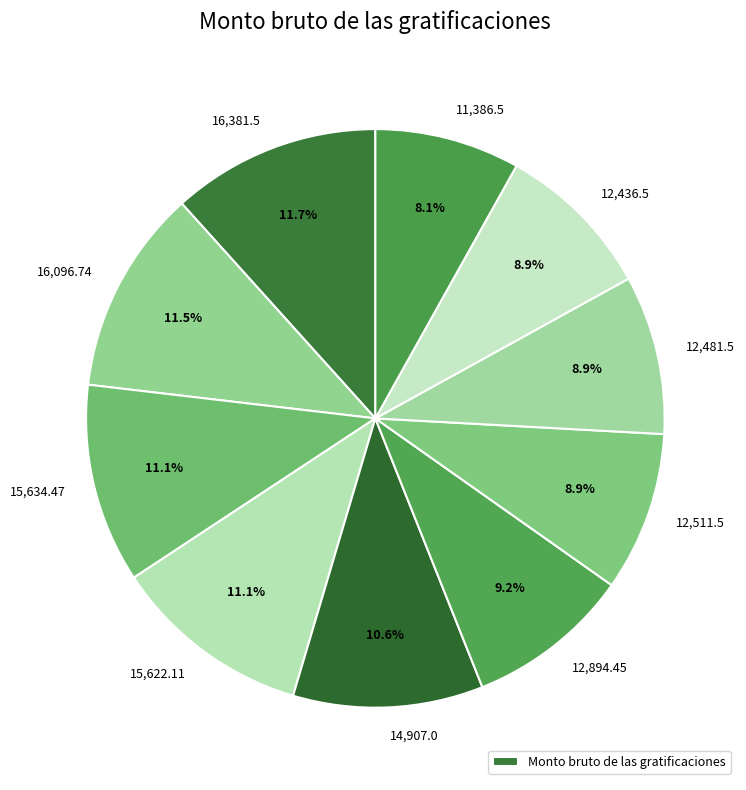

To the nearest percent, what is the average slice percentage?

10%